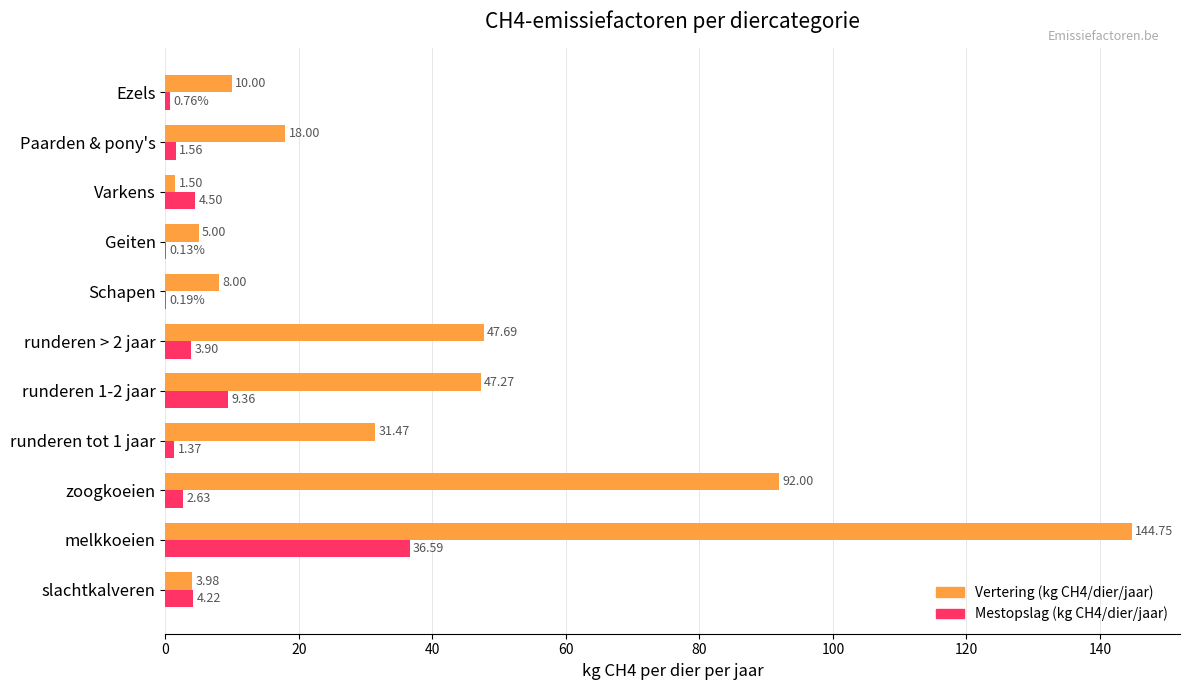

What is the sum of the Mestopslag (kg CH4/dier/jaar) values at slachtkalveren and Varkens?

8.7